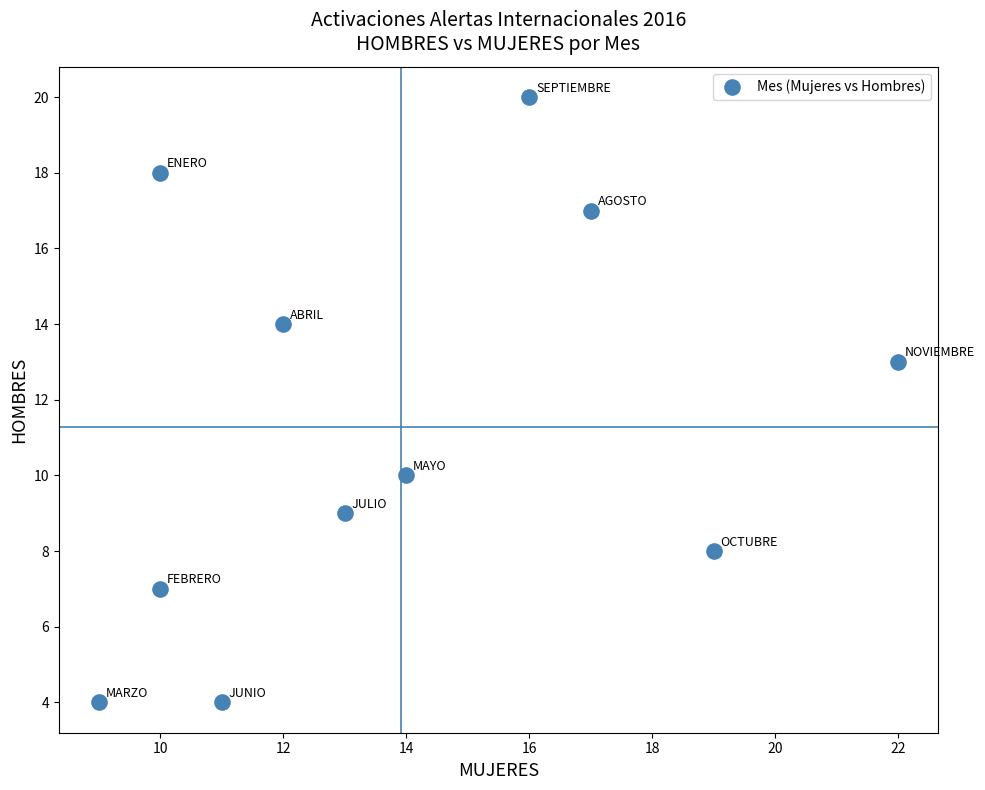

What Y value in the scatter plot is closest to 12?

13